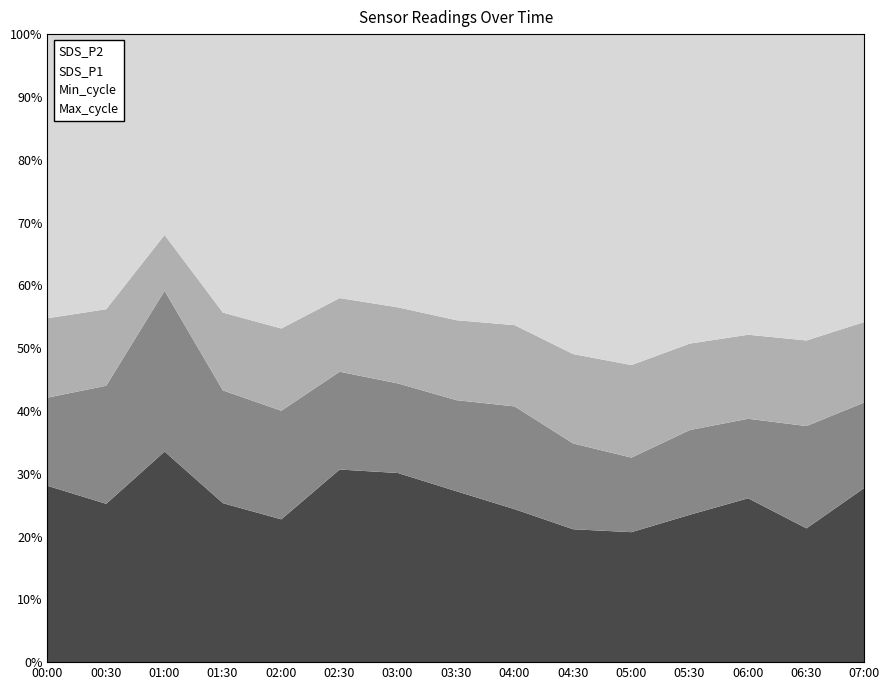

What is the value of the Min_cycle point at the 8th from the left?

28.0